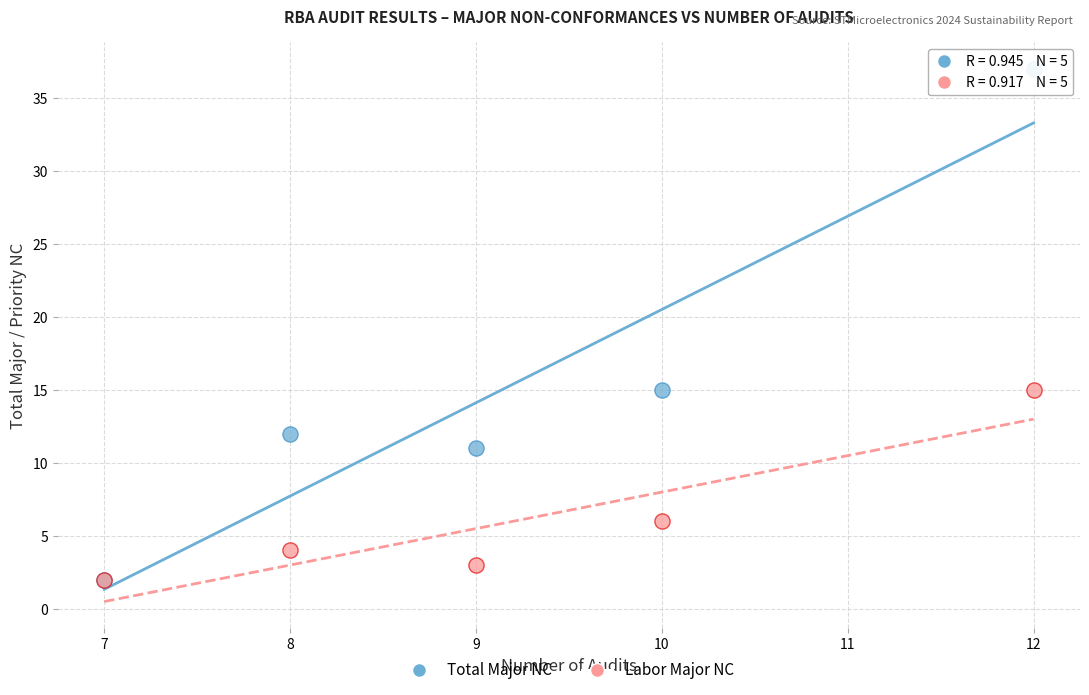

Which series contains the highest Y value?

Total Major NC